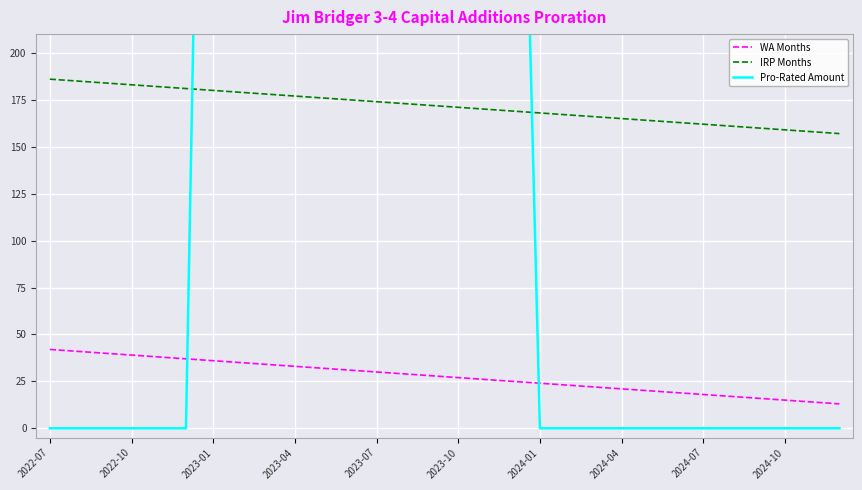

The value of WA Months at 2023-07 is 16.1. True or false?

False